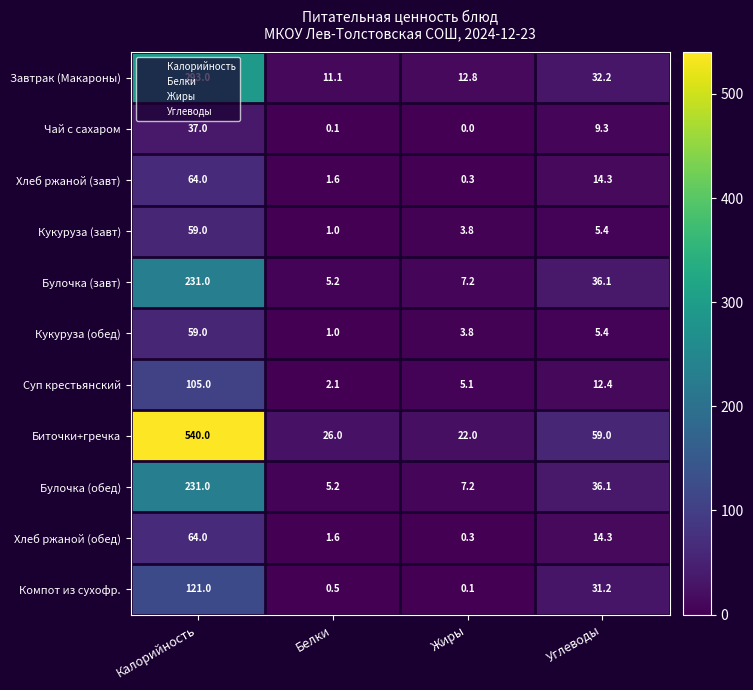

Which category has the highest value in the Завтрак (Макароны) series?

Калорийность